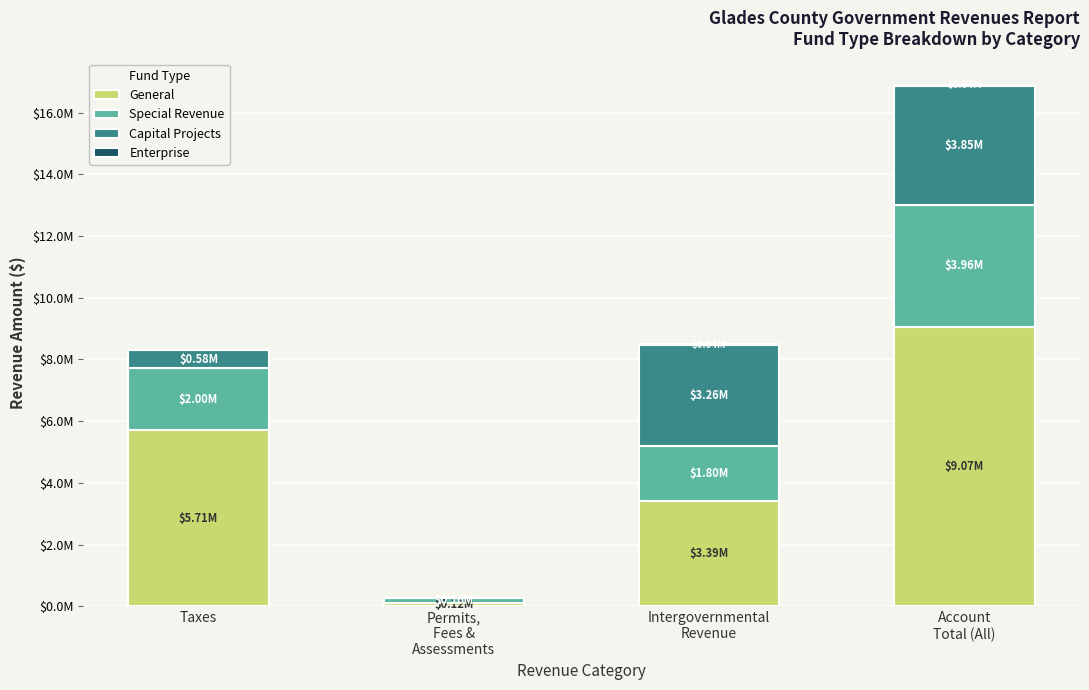

What is the sum of the General values at Intergovernmental
Revenue and Taxes?

9104070